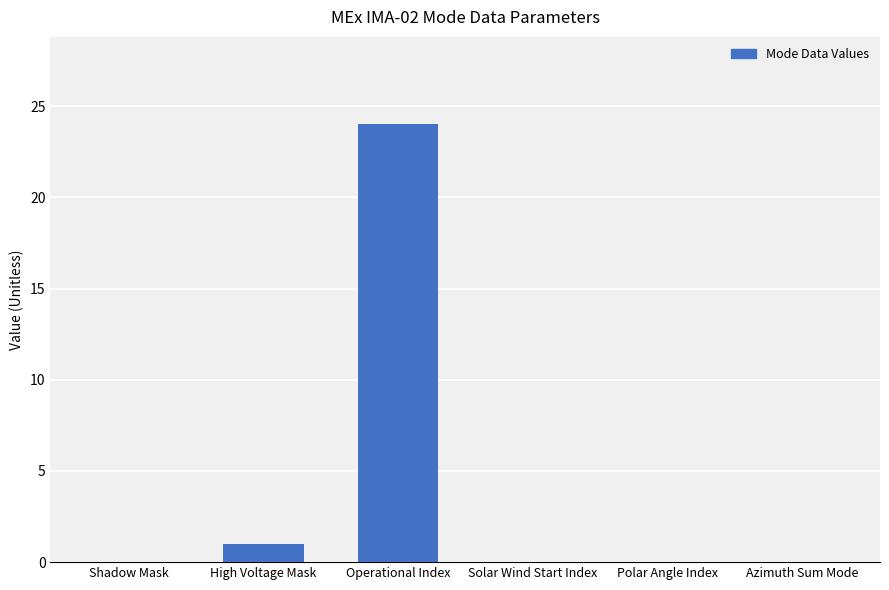

True or false: the data shows 1 at High Voltage Mask.

True